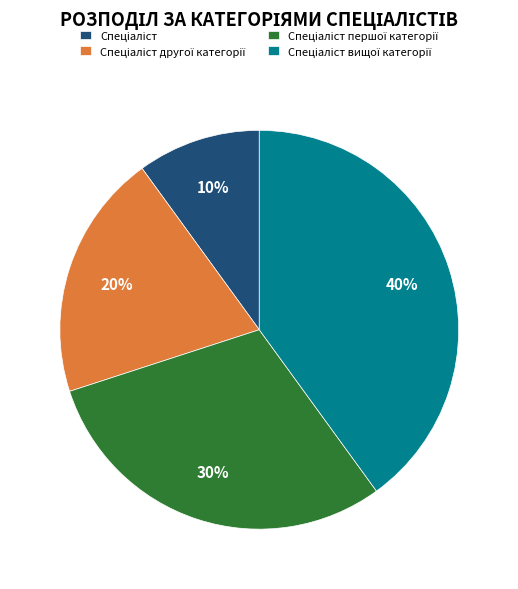

Does any single category account for the majority?

No